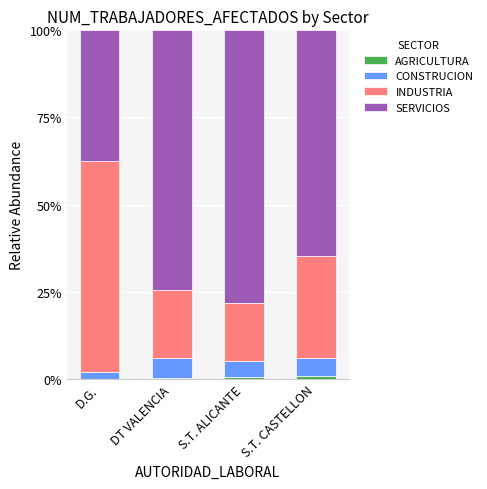

Does the chart contain stacked bars?

Yes